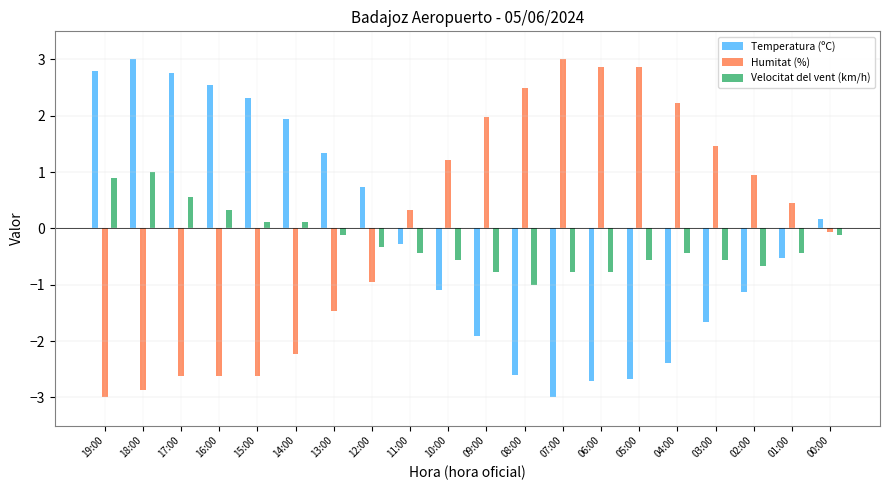

What is the average value of the Temperatura (ºC) series?

-0.1